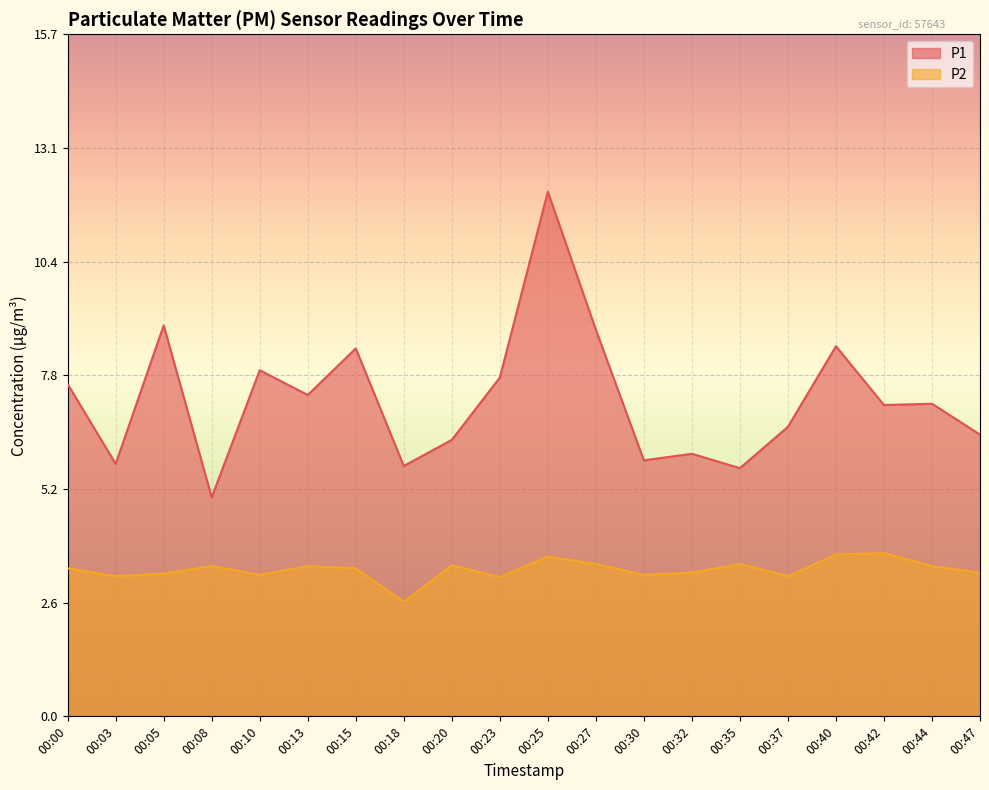

Reading left to right, transcribe all the data shown in this chart.

P1: 7.6	5.8	9.0	5.0	8.0	7.4	8.4	5.8	6.3	7.8	12.1	8.9	5.9	6.0	5.7	6.7	8.5	7.2	7.2	6.5
P2: 3.4	3.2	3.3	3.5	3.2	3.5	3.4	2.6	3.5	3.2	3.7	3.5	3.2	3.3	3.5	3.2	3.7	3.8	3.5	3.3